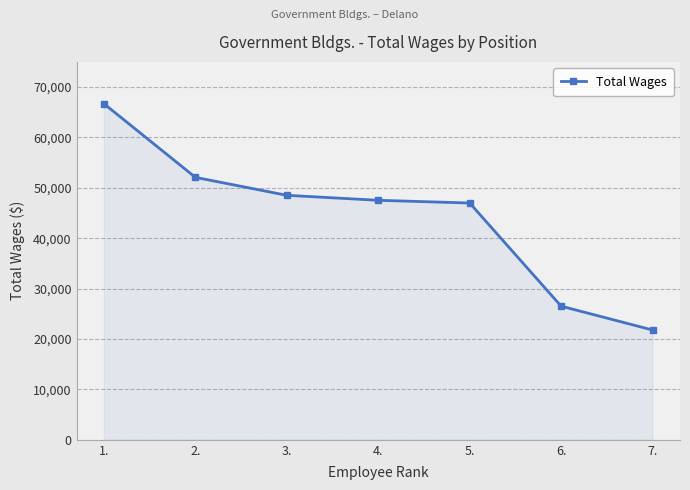

Which category has the lowest value across all series?

7.